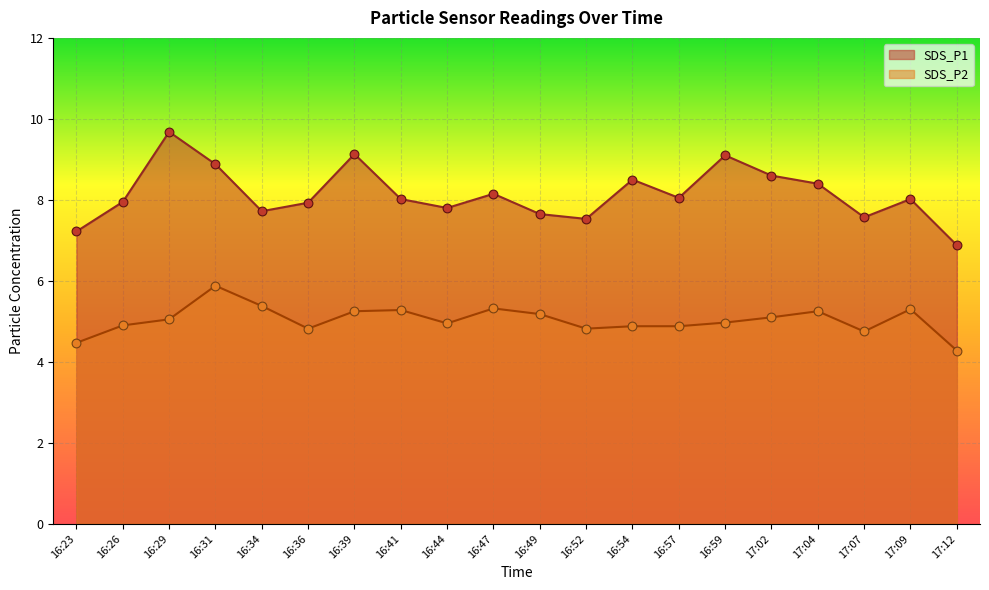

At how many categories does at least one series exceed 9?

3